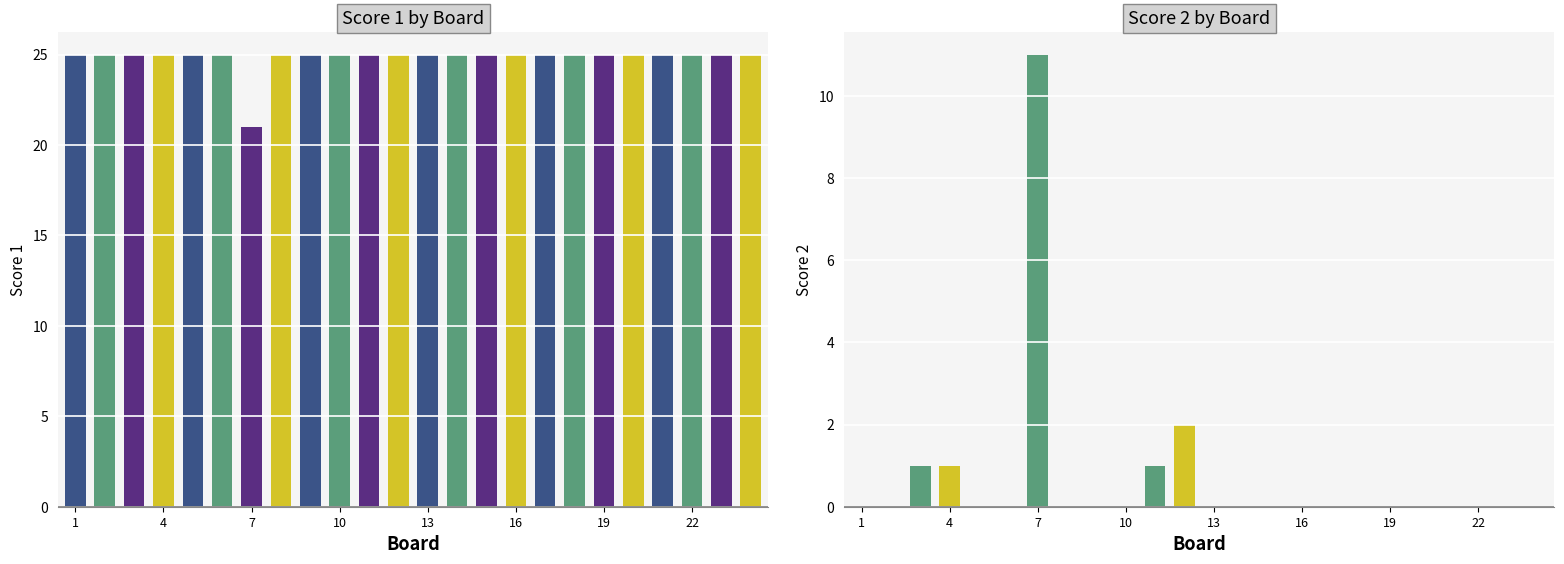

Count the number of data series in this chart.

2